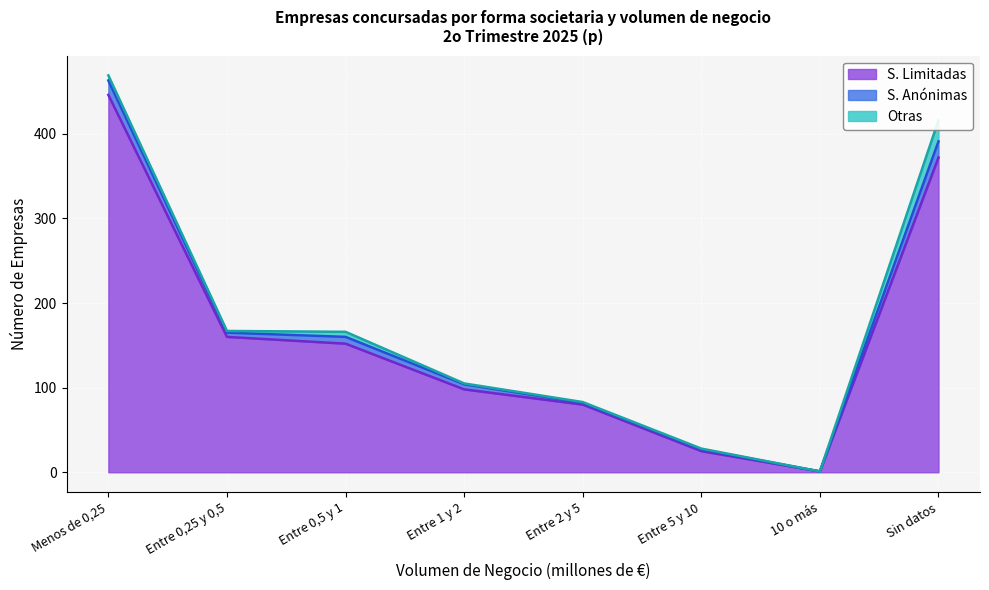

What is the sum of the Otras values at Sin datos and Entre 0,25 y 0,5?

27